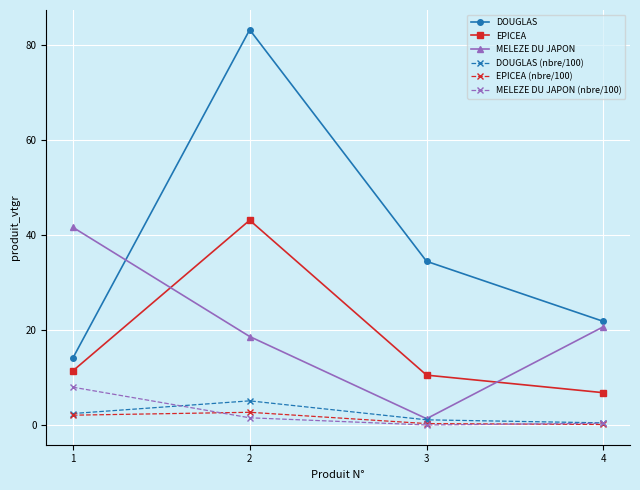

What is the difference between the highest and lowest values at 3?

34.5